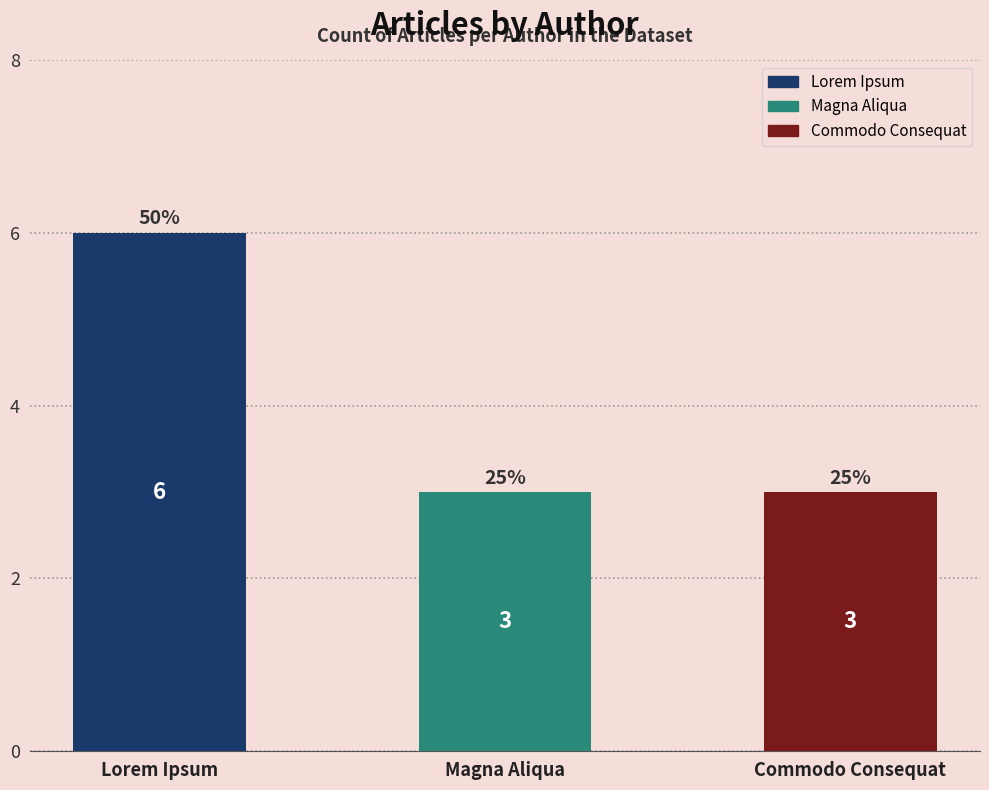

Approximately how many times larger is the value at Magna Aliqua compared to Commodo Consequat?

1.0